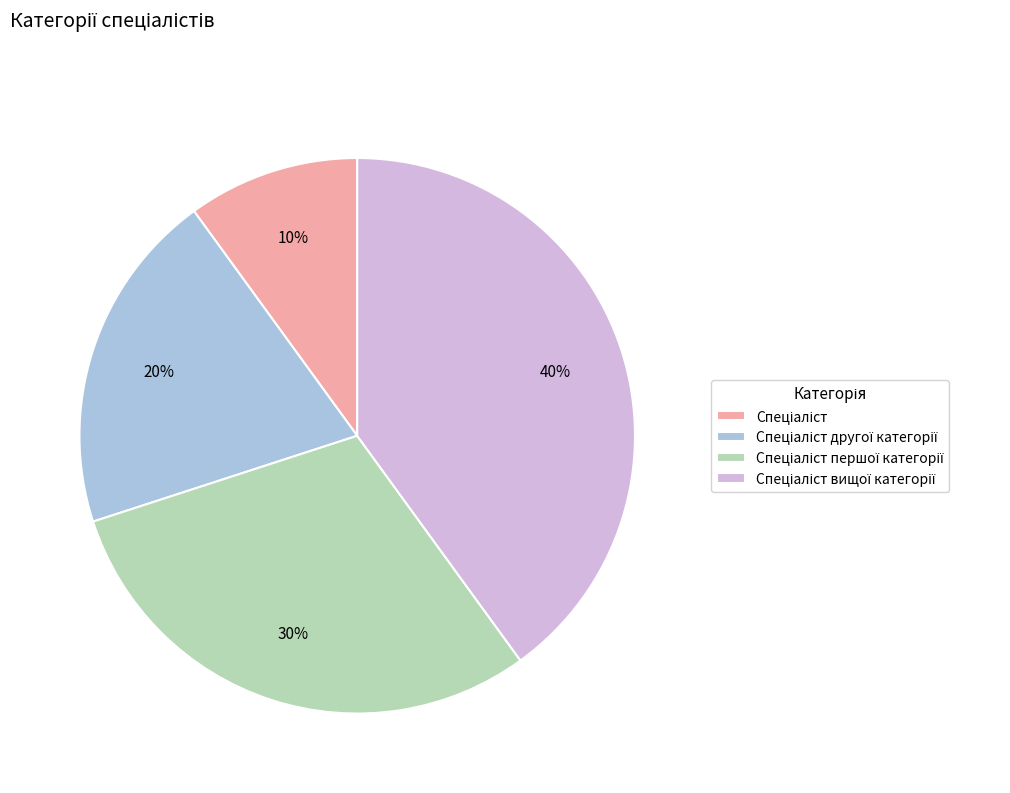

To the nearest percent, what is the difference between the largest and smallest slice percentages?

30%